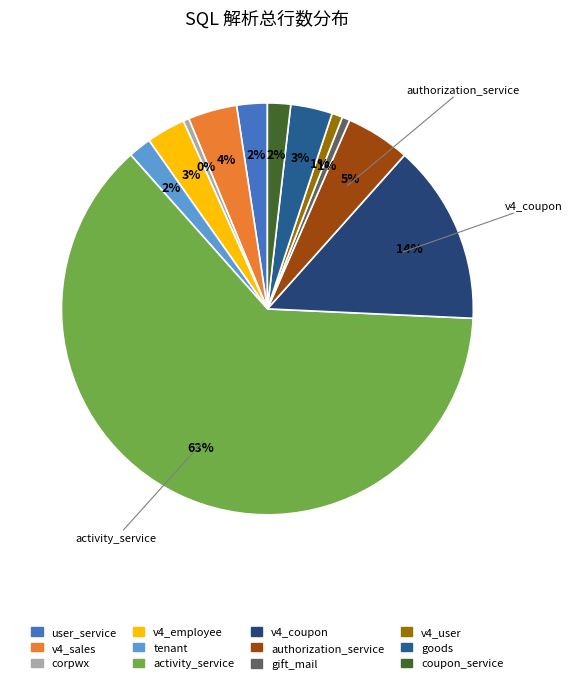

How many slices are in this pie chart?

12